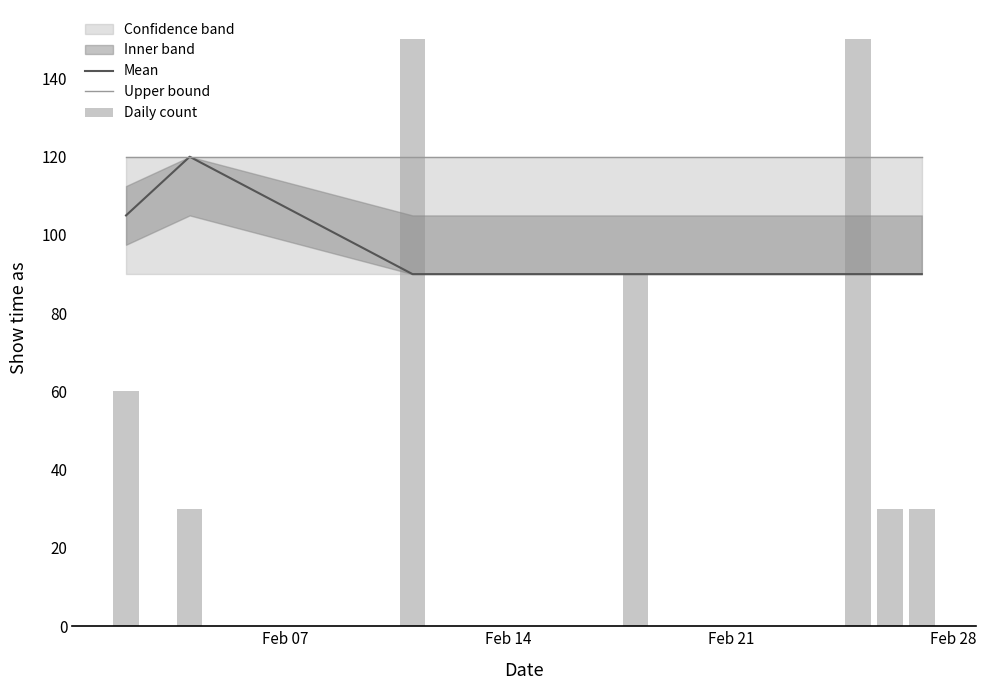

What is the maximum value for Mean?

120